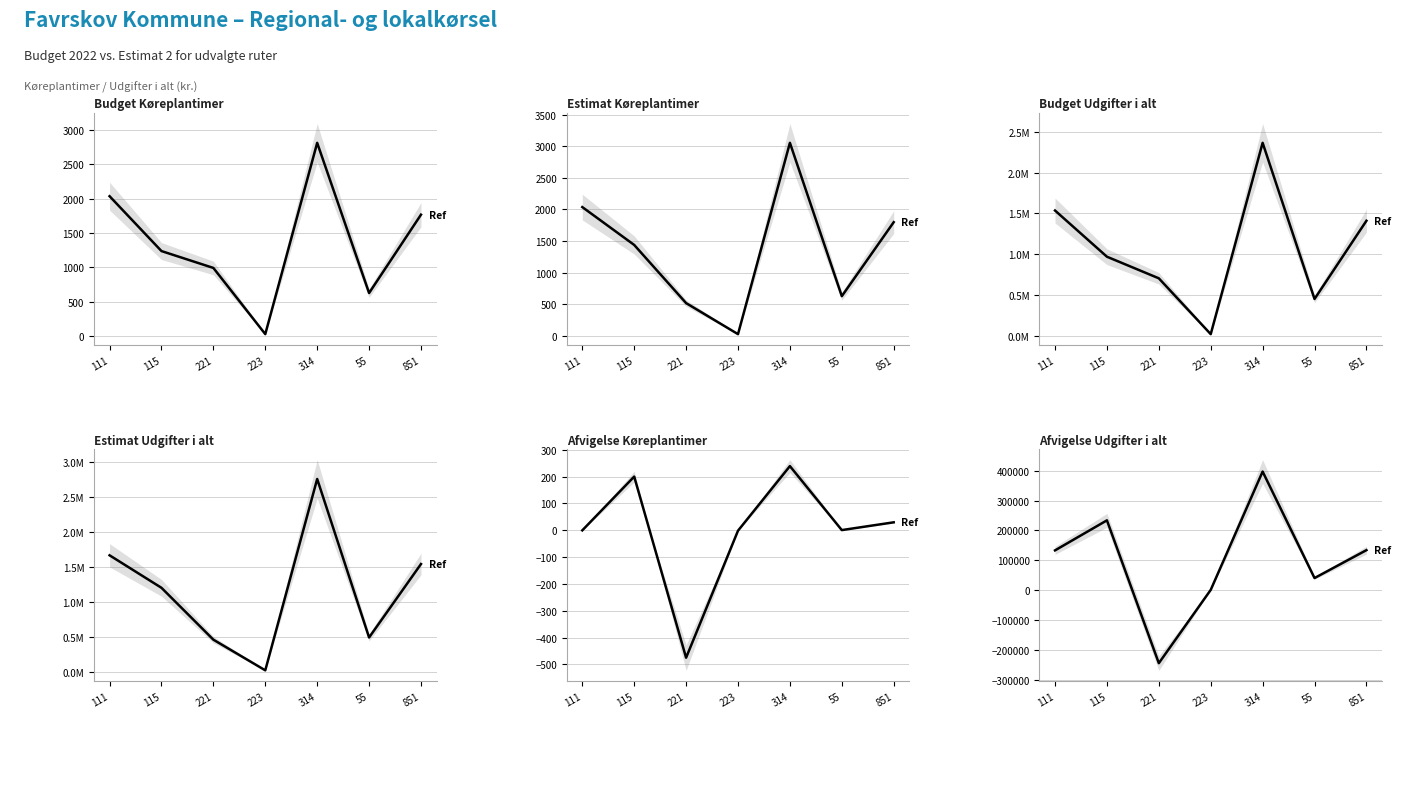

Where is the first local maximum for Budget Udgifter i alt?

314